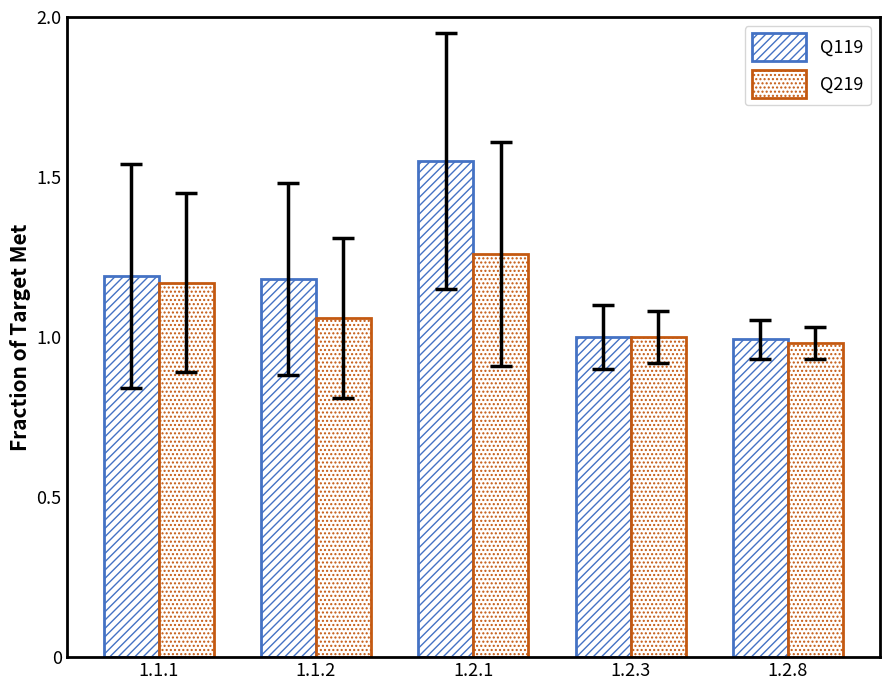

The Q119 series shows 1.0 at 1.2.1. True or false?

False